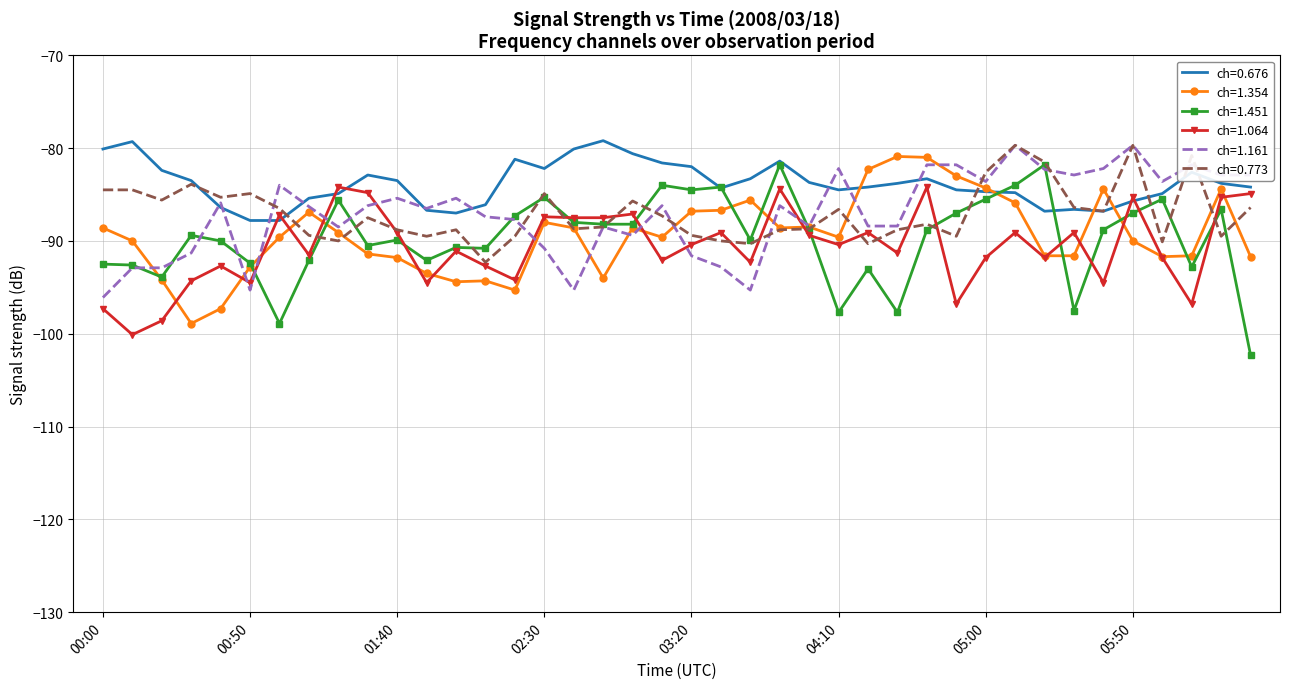

What is the smallest value displayed?

-102.3